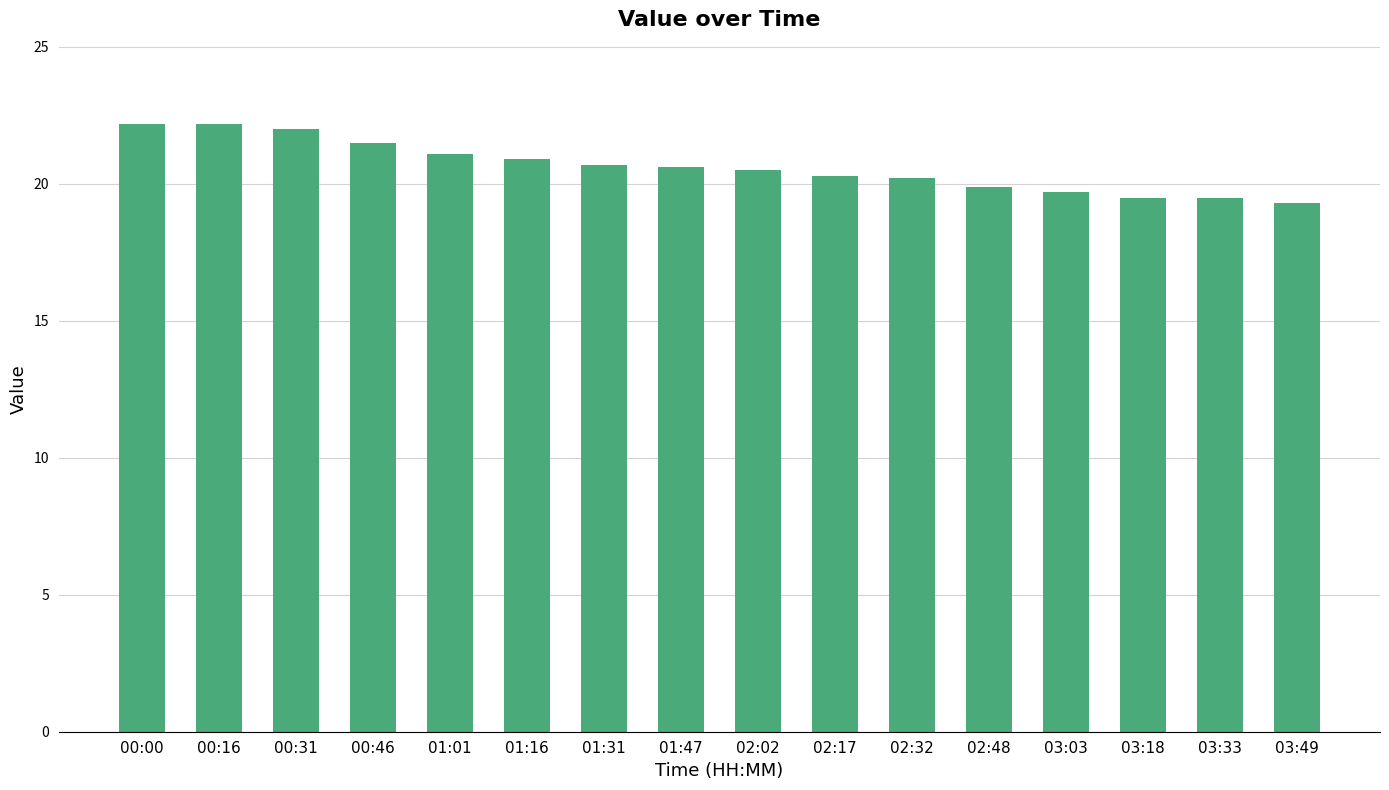

The chart shows a value of 22.2 at 00:00. True or false?

True